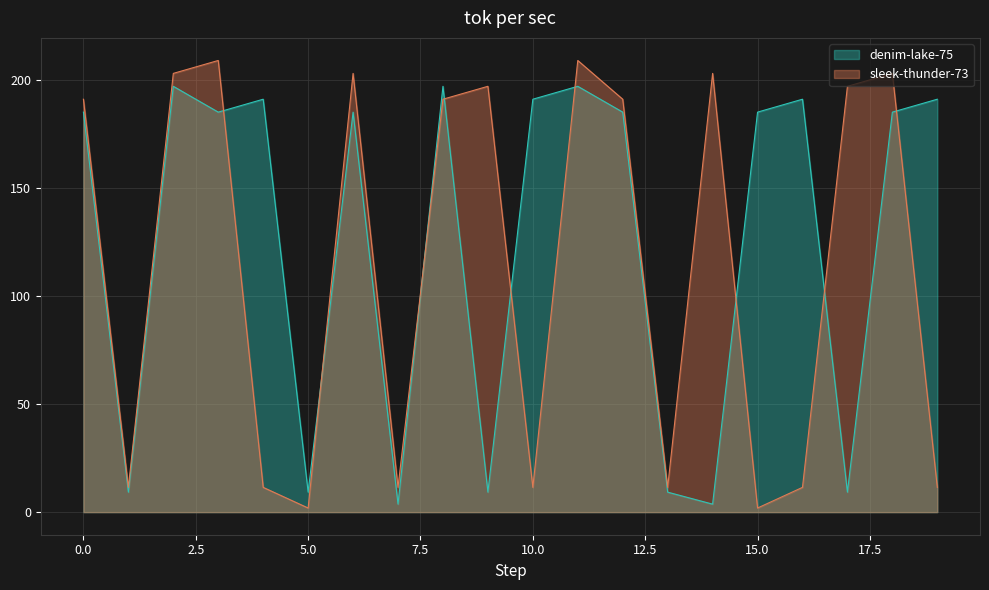

Which series has the widest spread of values?

sleek-thunder-73